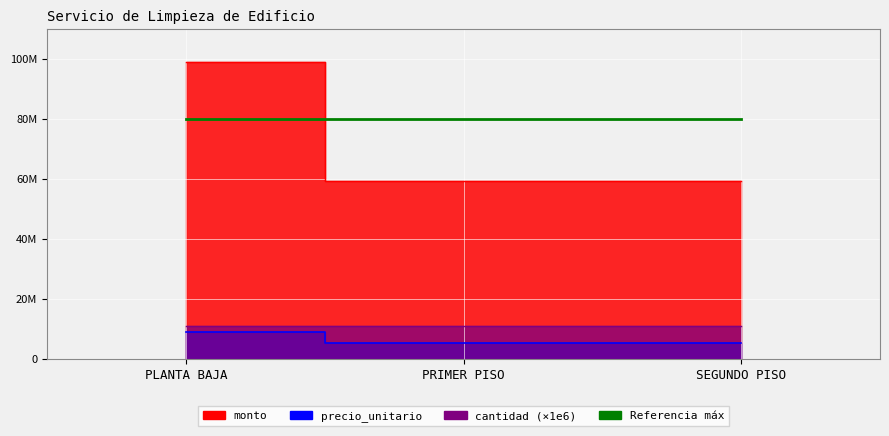

What is the greatest value displayed?

99000000